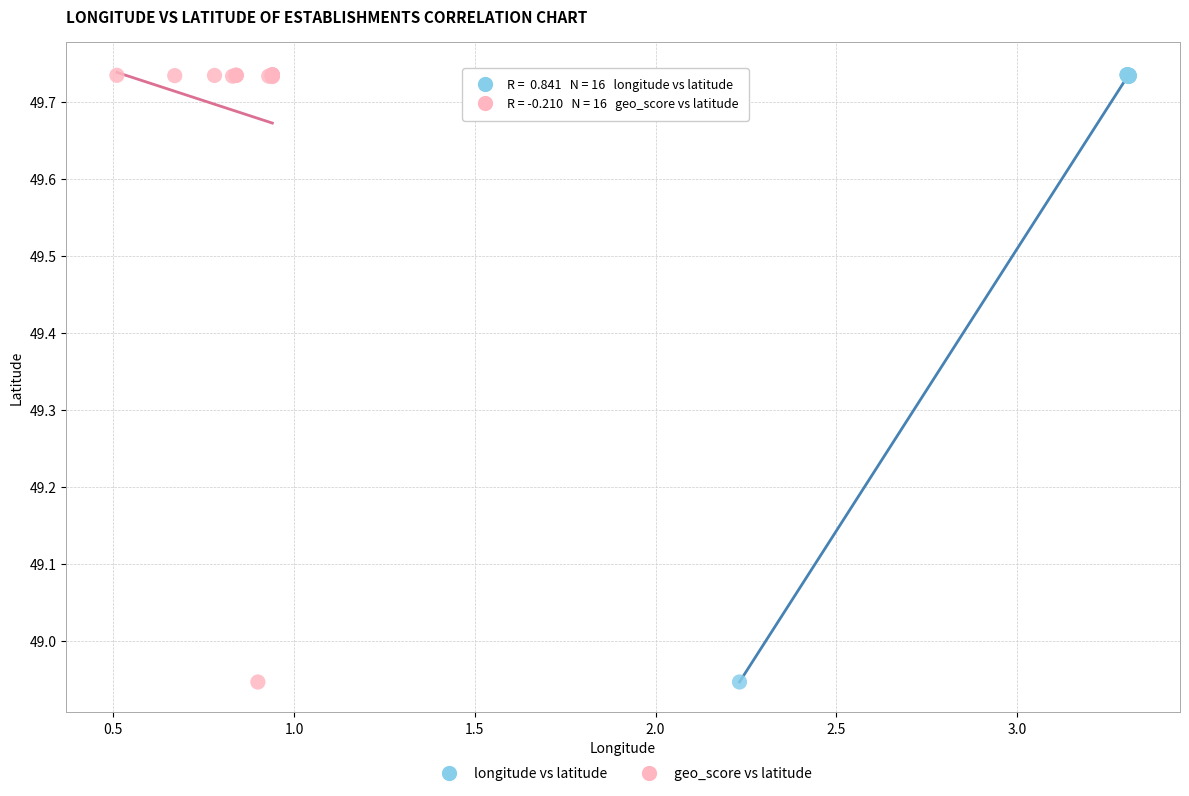

What are all the series names shown in the legend?

longitude vs latitude, geo_score vs latitude